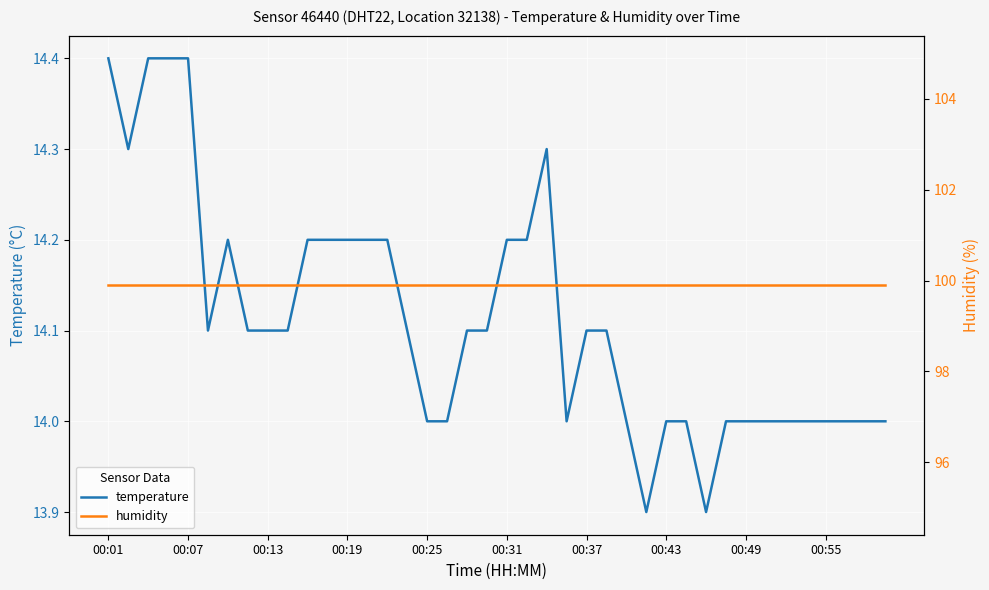

What is the highest value of the temperature series?

14.4